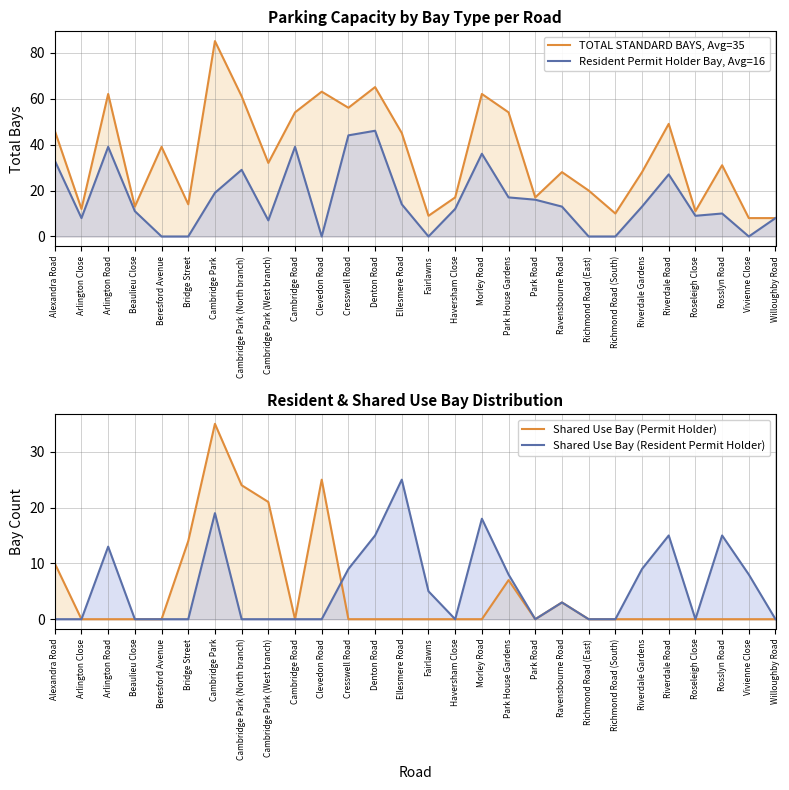

True or false: TOTAL STANDARD BAYS, Avg=35 and Shared Use Bay (Resident Permit Holder) intersect in this chart.

False